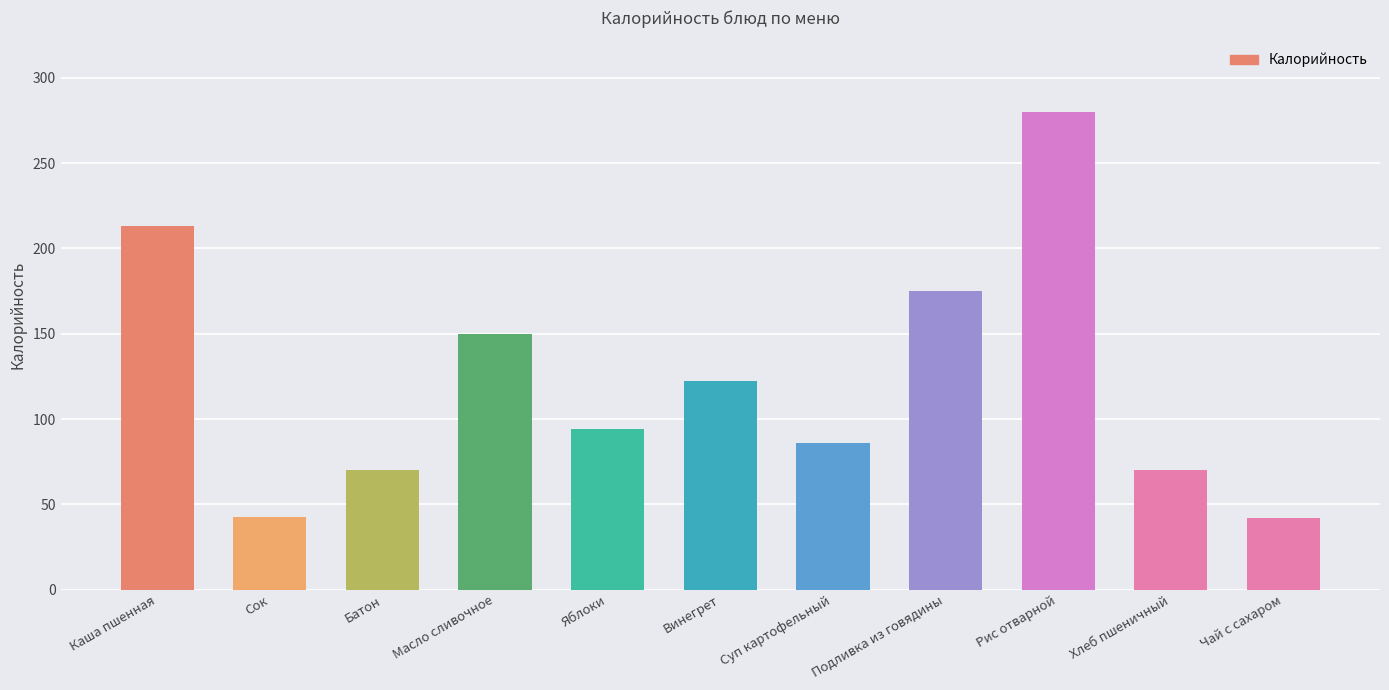

What is the sum of the values at Рис отварной and Батон?

350.0